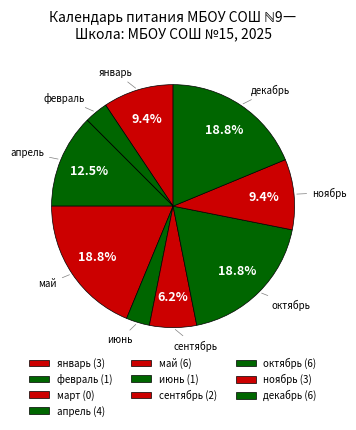

Count the number of slices in the pie.

10